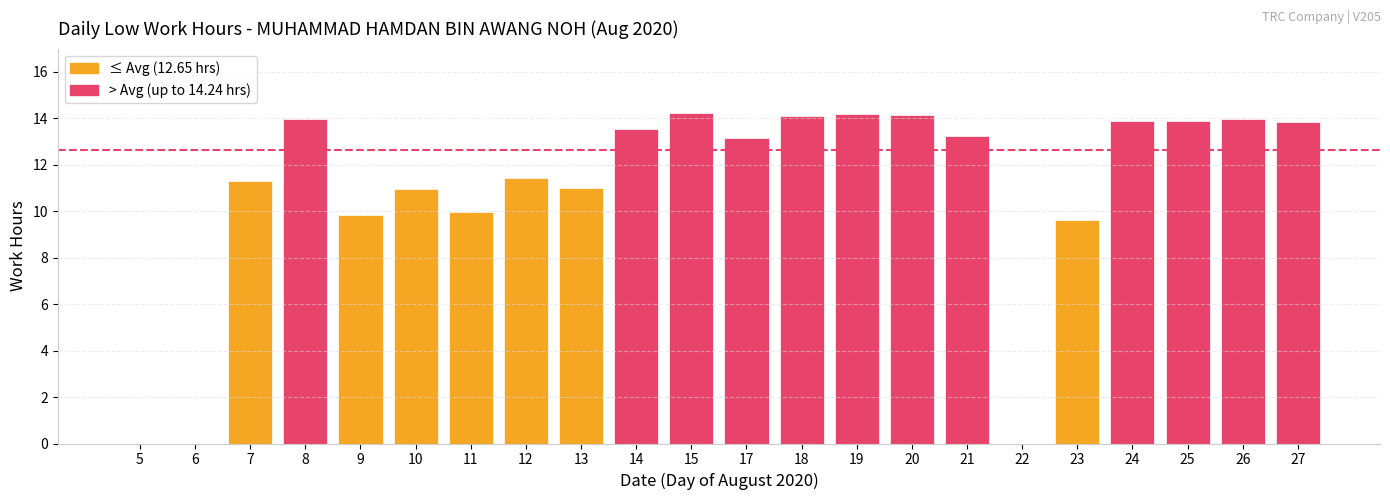

Are the bars grouped side by side (vs. stacked)?

No